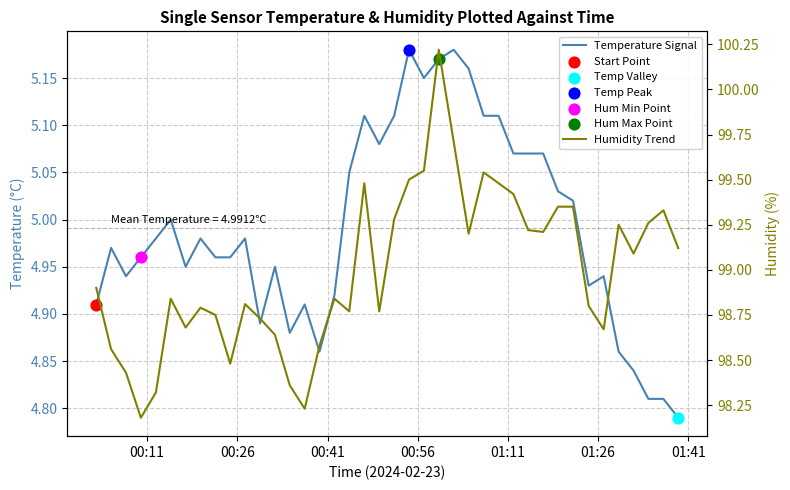

At how many categories does at least one series exceed 40?

40